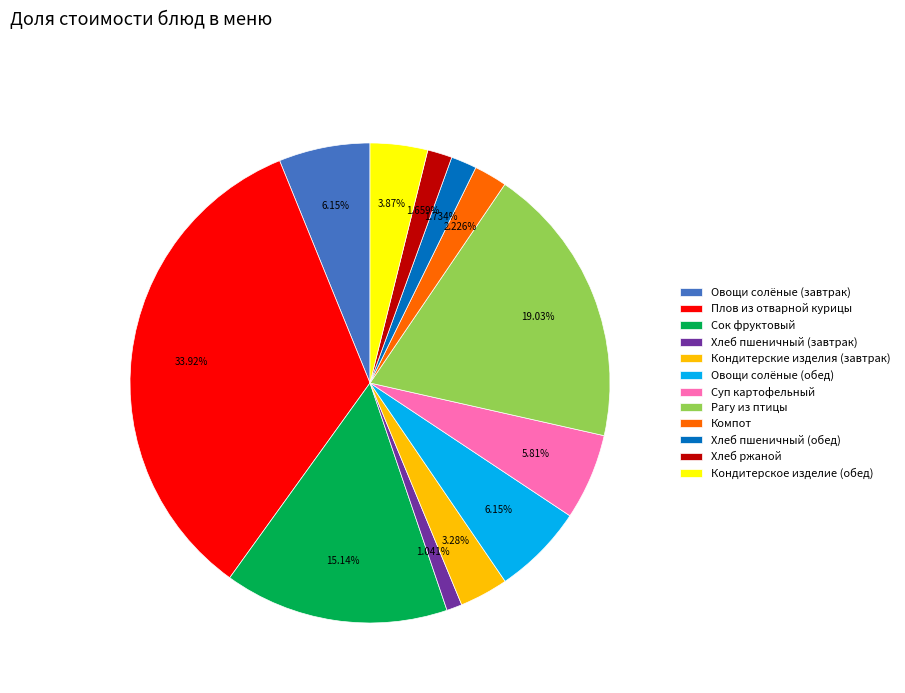

The Овощи солёные (завтрак) slice represents 6% of the pie. True or false?

True